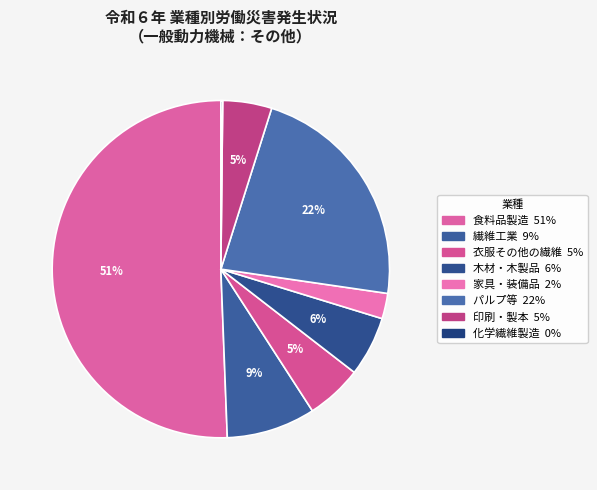

How many slices are in this pie chart?

8